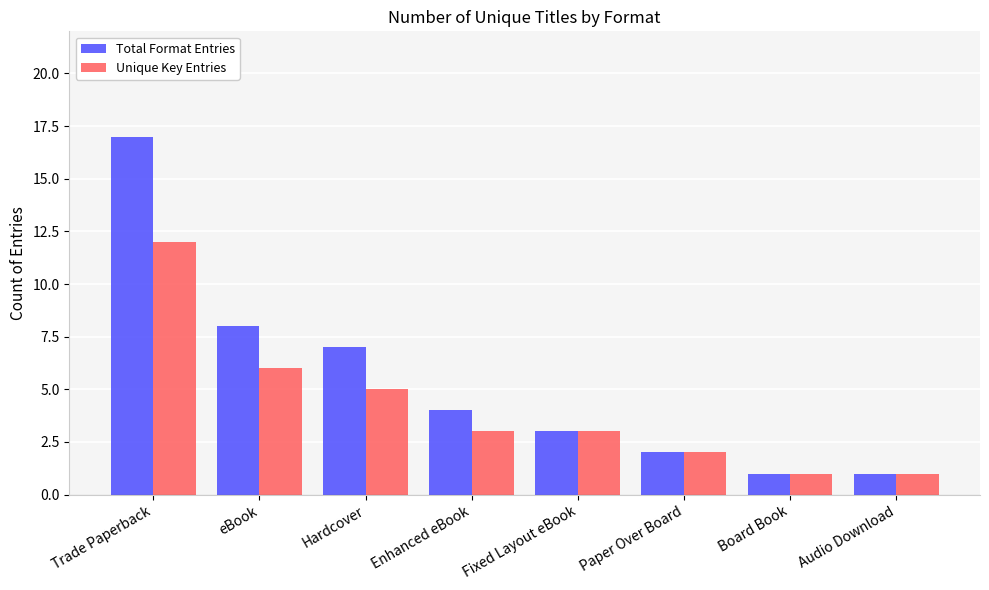

At which label is Total Format Entries closest to 9?

eBook